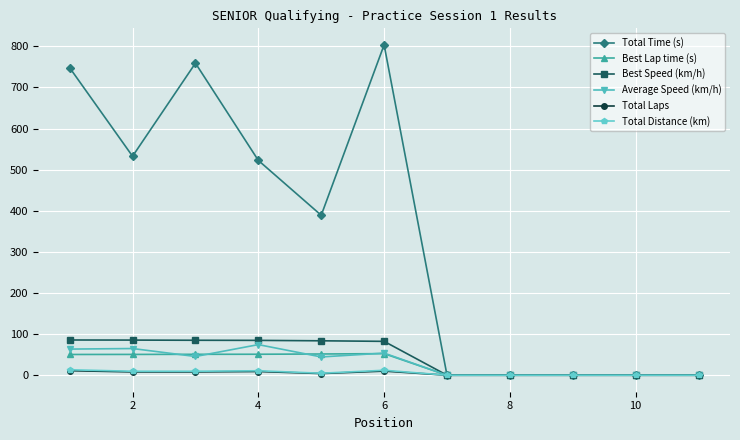

At how many categories does at least one series exceed 566?

3